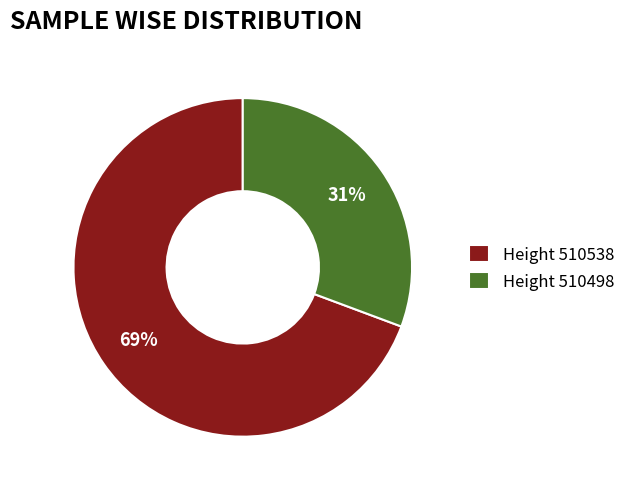

To the nearest percent, what is the average slice percentage?

50%